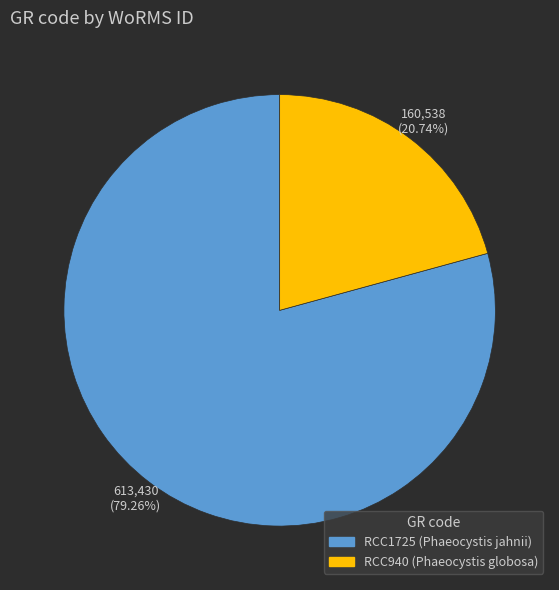

What percentage is the RCC1725 slice, to the nearest percent?

79%